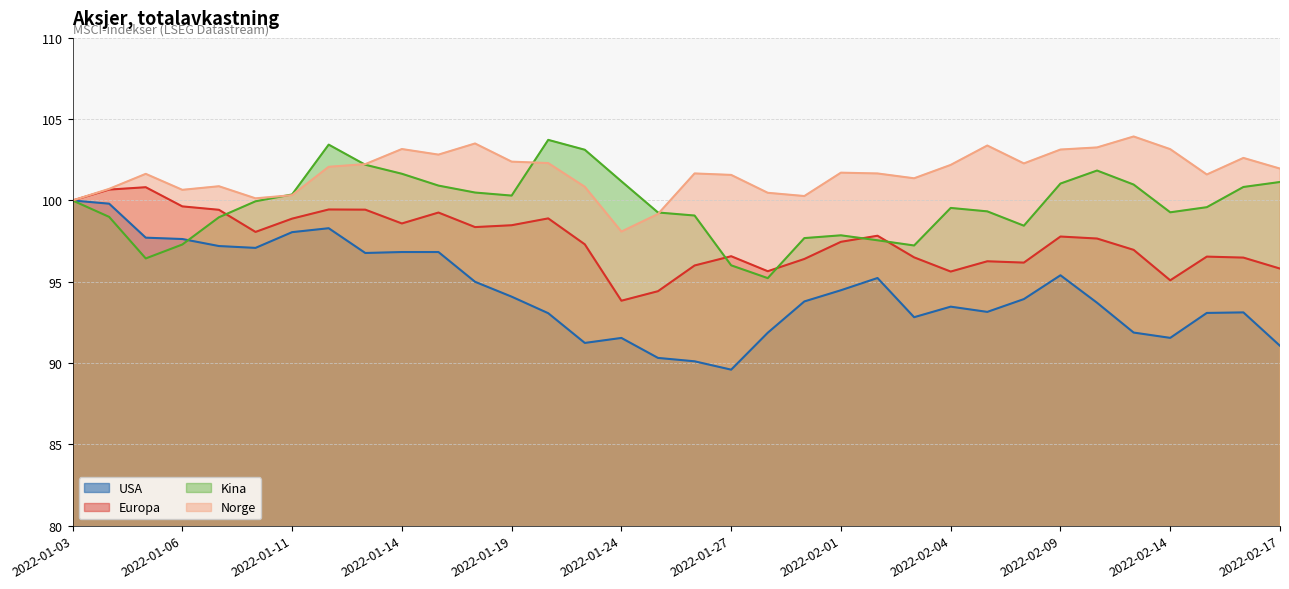

How many categories are shown in the chart?

34